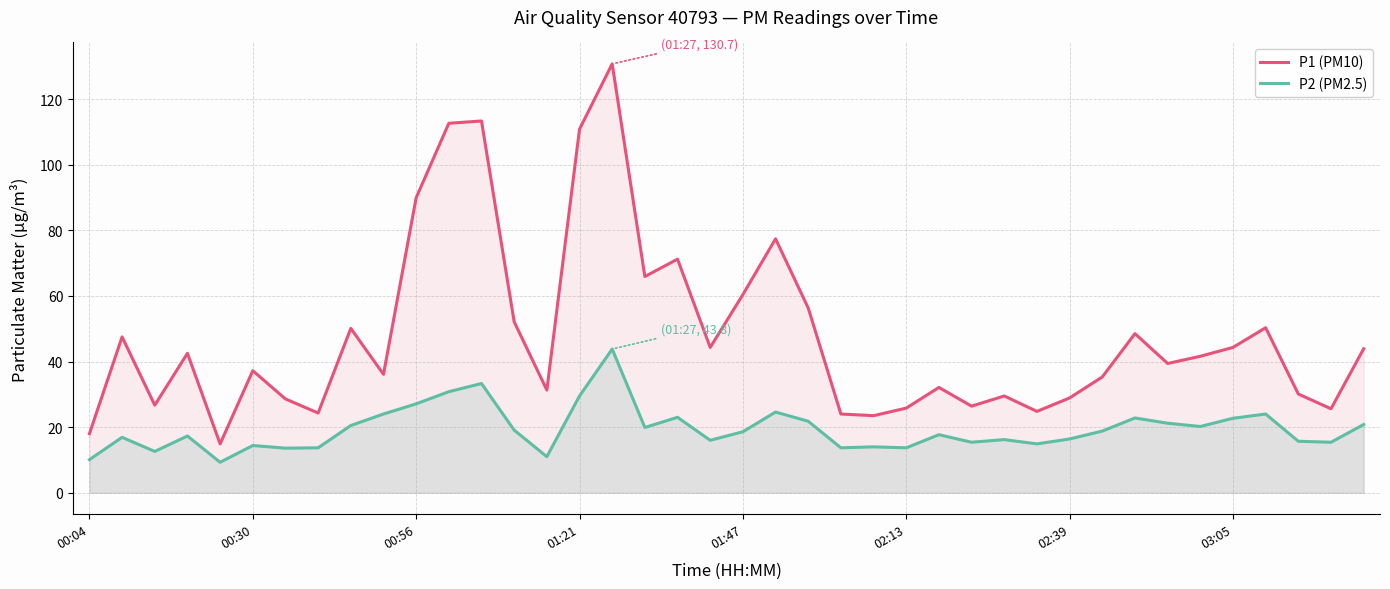

Reading left to right, what are all the values shown in this chart?

P1 (PM10): 18.0	47.5	26.7	42.5	14.9	37.2	28.6	24.3	50.1	36.1	89.9	112.6	113.3	52.1	31.3	110.8	130.7	65.9	71.2	44.3	60.4	77.4	56.3	24.0	23.5	25.8	32.1	26.4	29.5	24.8	28.9	35.3	48.5	39.4	41.6	44.3	50.3	30.1	25.6	43.9
P2 (PM2.5): 10.1	16.9	12.6	17.3	9.3	14.4	13.6	13.7	20.5	24.0	27.1	30.8	33.3	19.1	11.0	29.5	43.8	19.9	23.0	16.0	18.6	24.6	21.8	13.7	14.0	13.7	17.7	15.4	16.2	14.9	16.4	18.8	22.8	21.2	20.2	22.7	24.0	15.7	15.4	20.8